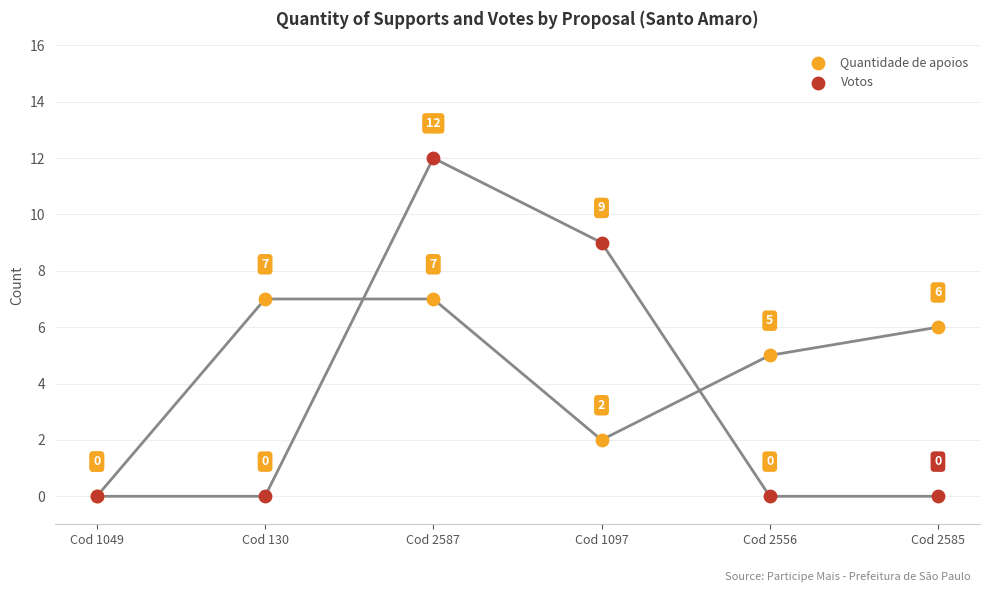

Across all series, what Y value is closest to 6?

6